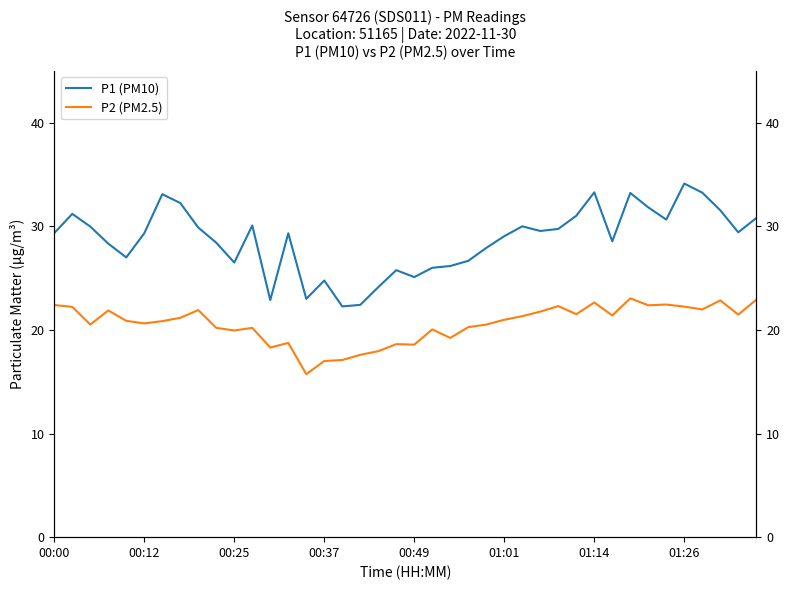

What is the value of the P1 (PM10) point at the 23rd from the left?

26.2